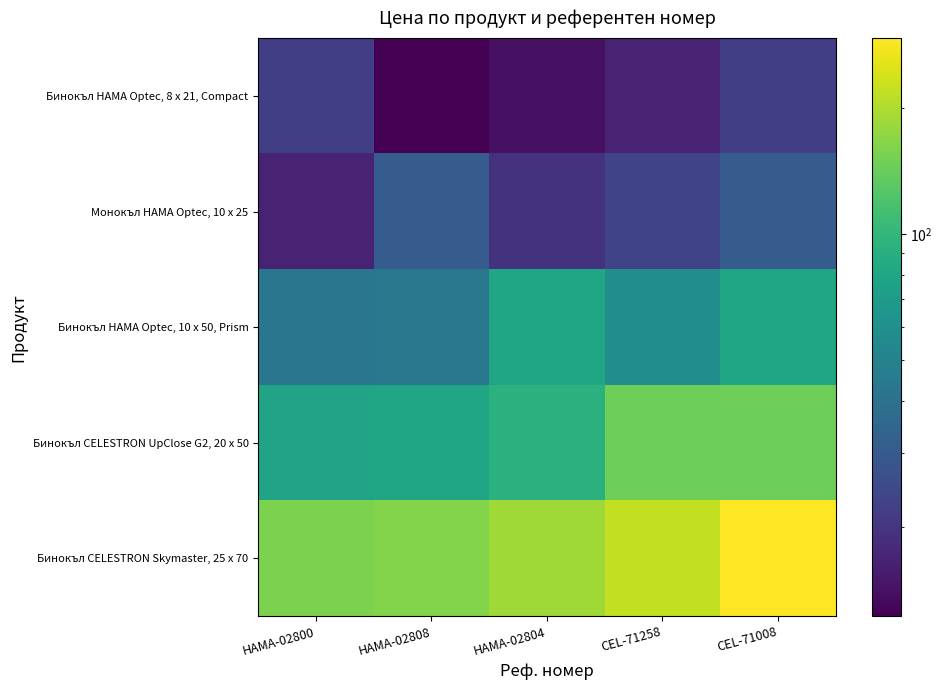

What is the spread (max minus min) of values at HAMA-02808?

150.0